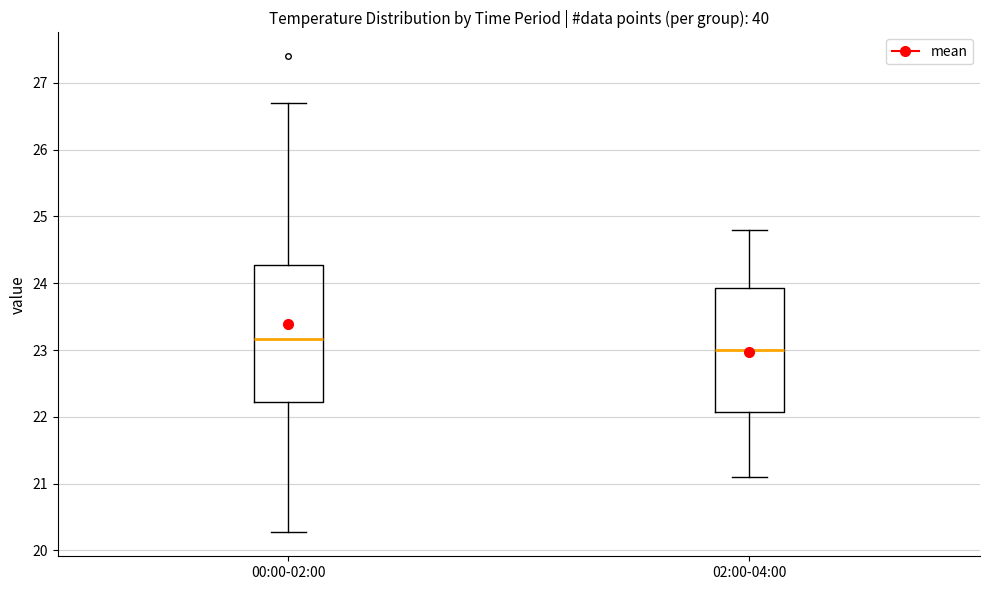

Reading left to right, transcribe this box plot: for each box, give where its median line is, the range the box spans, and where its two whiskers end, as read against the y-axis. The values are not printed on the chart, so give them approximately, as read against the axis.

00:00-02:00: median 23.2, box 22.2 to 24.3, whiskers 20.3 to 26.7
02:00-04:00: median 23.0, box 22.1 to 23.9, whiskers 21.1 to 24.8